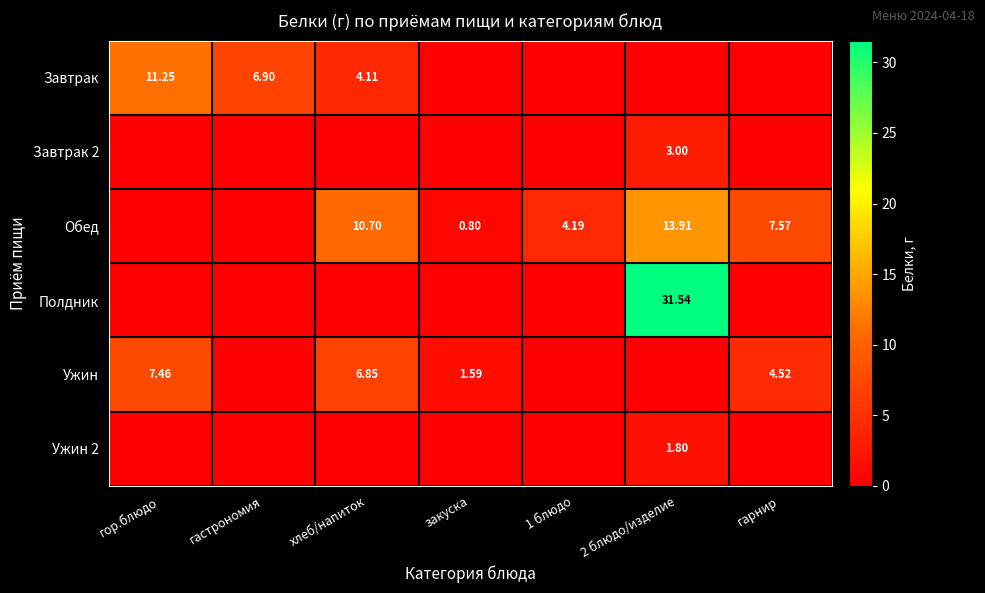

Which series has the largest total across all categories?

Обед